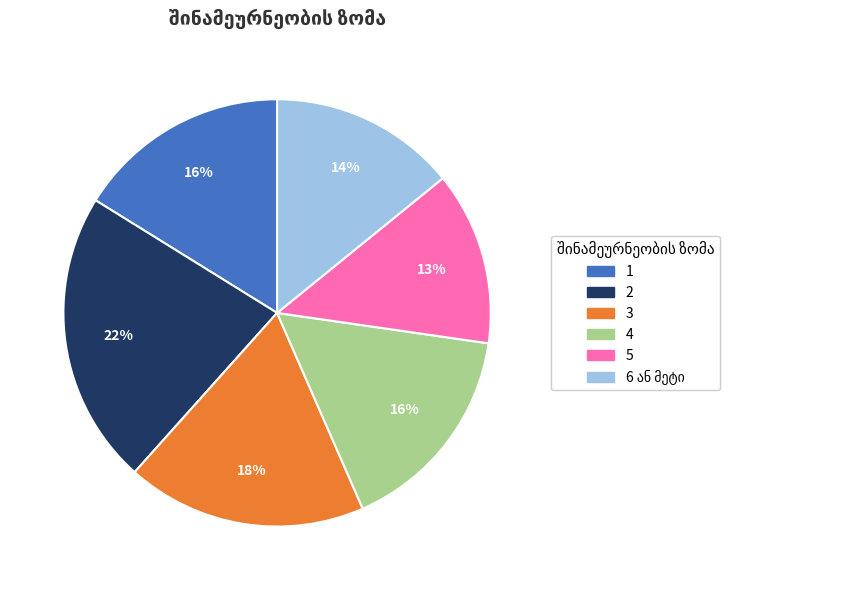

The 1 slice represents 21% of the pie. True or false?

False